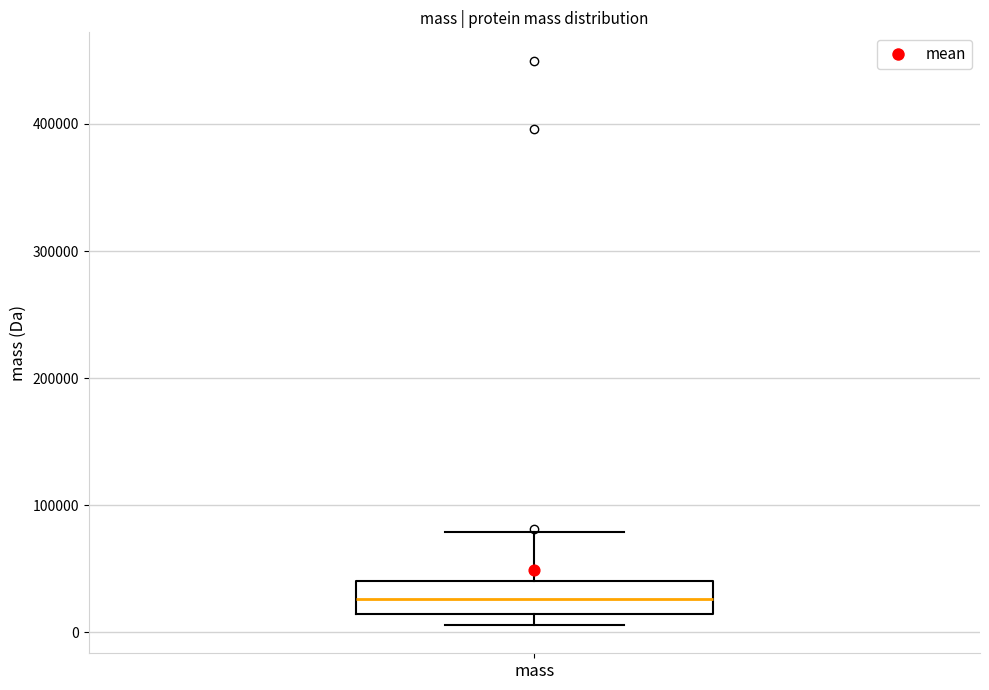

Read this box plot against the y-axis: the position of the median line, the range covered by the box, and the ends of both whiskers. The values are not printed on the chart, so give them approximately, as read against the axis.

median 30000, box 10000 to 40000, whiskers 10000 (just below the box's lower edge) to 80000